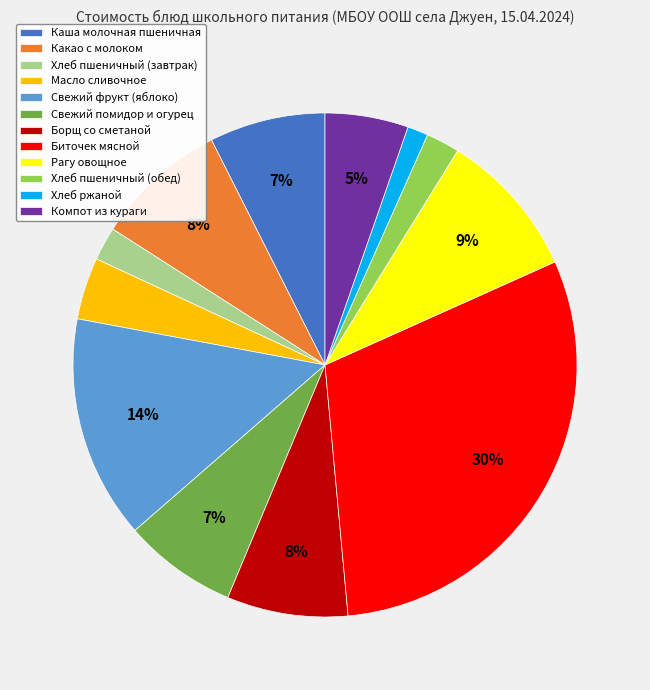

To the nearest percent, what percentage of the pie is Хлеб пшеничный (обед)?

2%